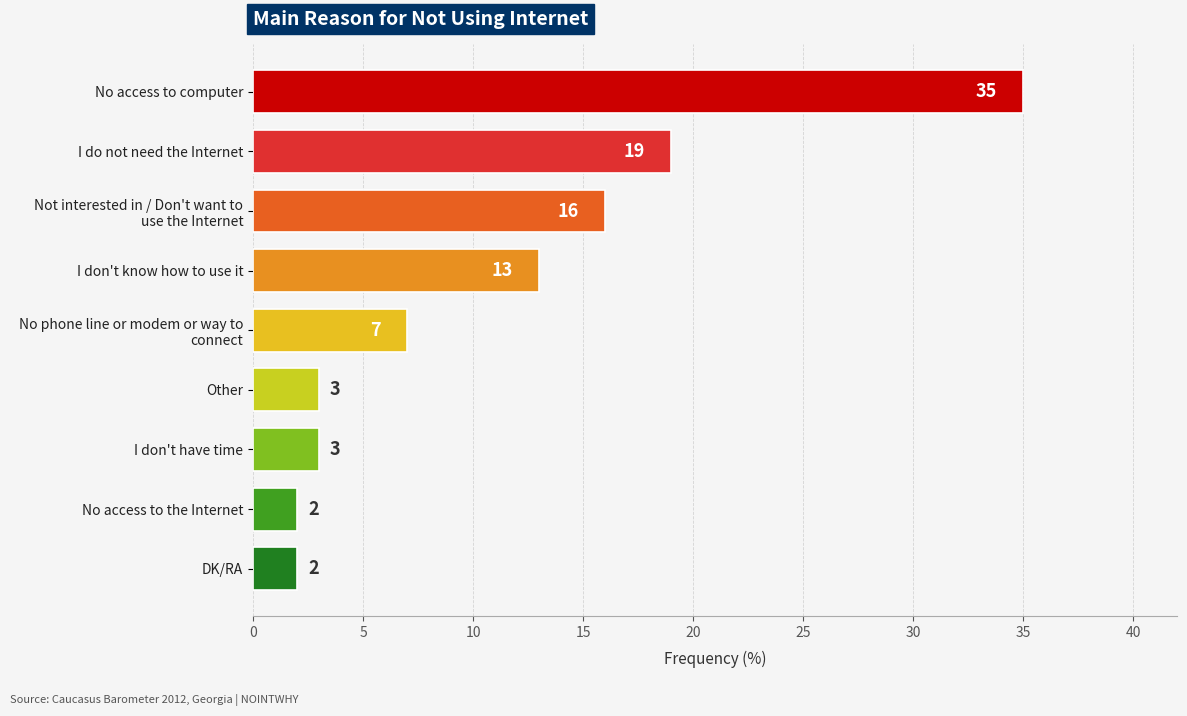

What is the change in value from No access to computer to DK/RA?

-33